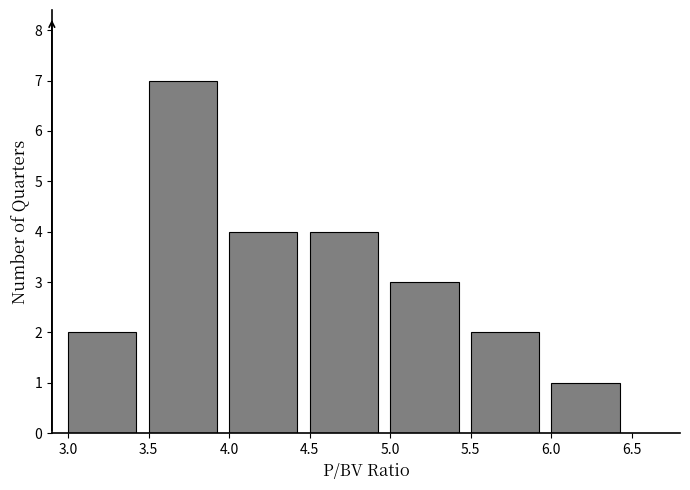

Reading left to right, list every bar in this chart as the range it spans on the x-axis followed by its height. The values are not printed on the chart, so give them approximately, as read against the axis.

3.0 to 3.5: 2
3.5 to 4.0: 7
4.0 to 4.5: 4
4.5 to 5.0: 4
5.0 to 5.5: 3
5.5 to 6.0: 2
6.0 to 6.5: 1